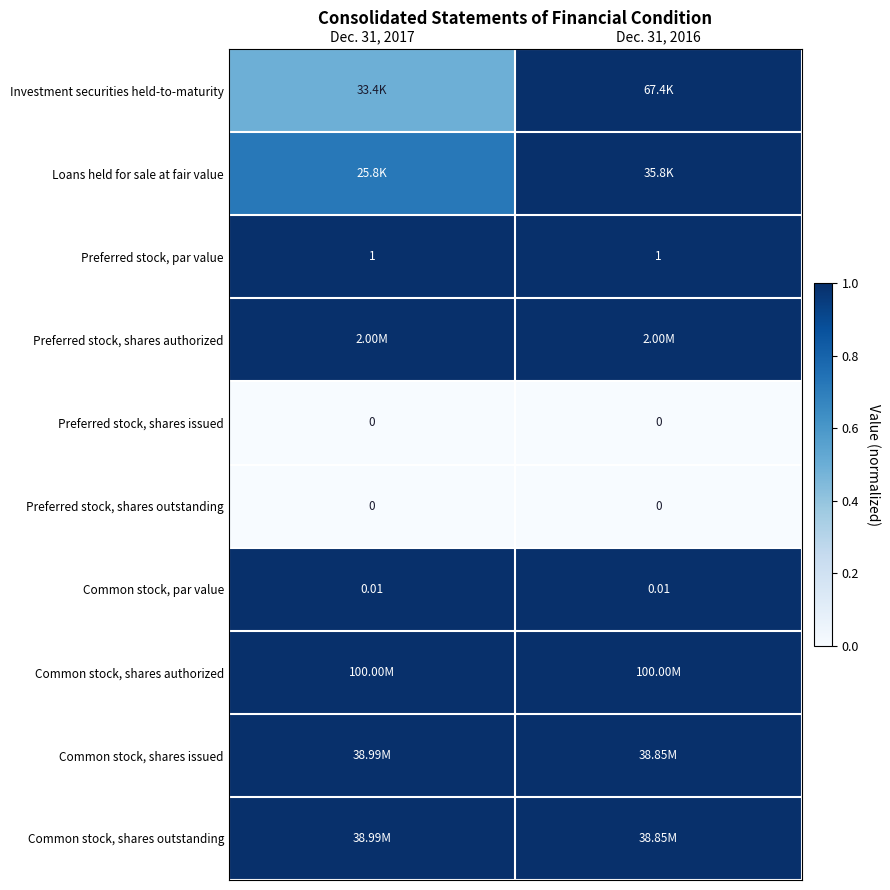

Is the value of Preferred stock, shares issued at Dec. 31, 2017 greater than the value of Preferred stock, par value at Dec. 31, 2017?

No